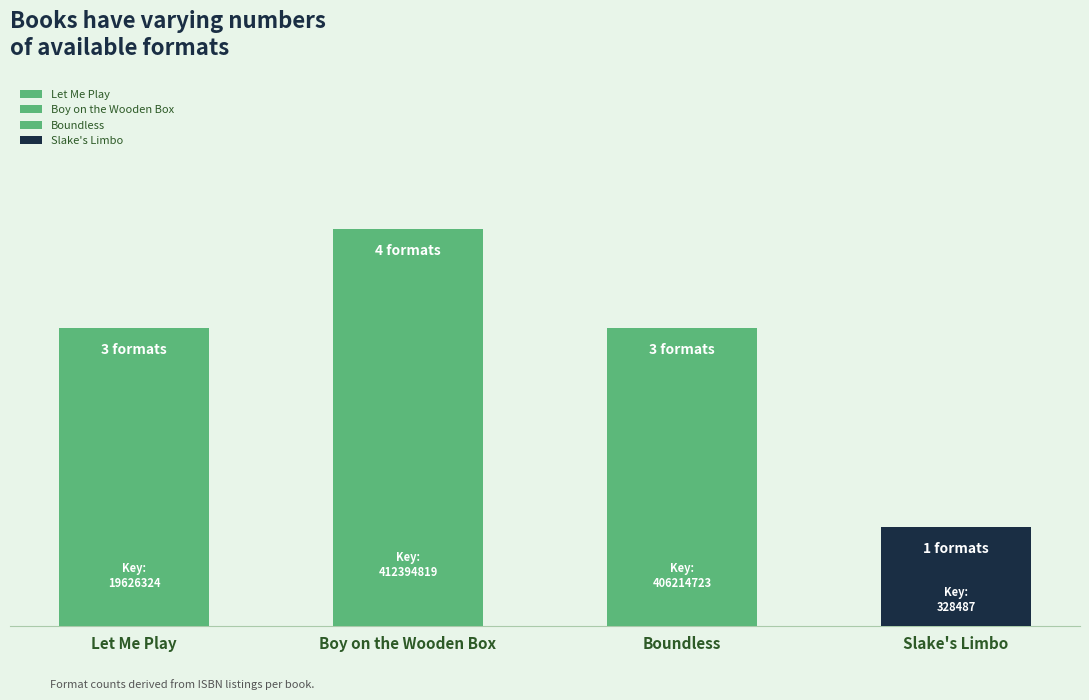

Rank the categories by value from highest to lowest.

Boy on the Wooden Box, Let Me Play, Boundless, Slake's Limbo